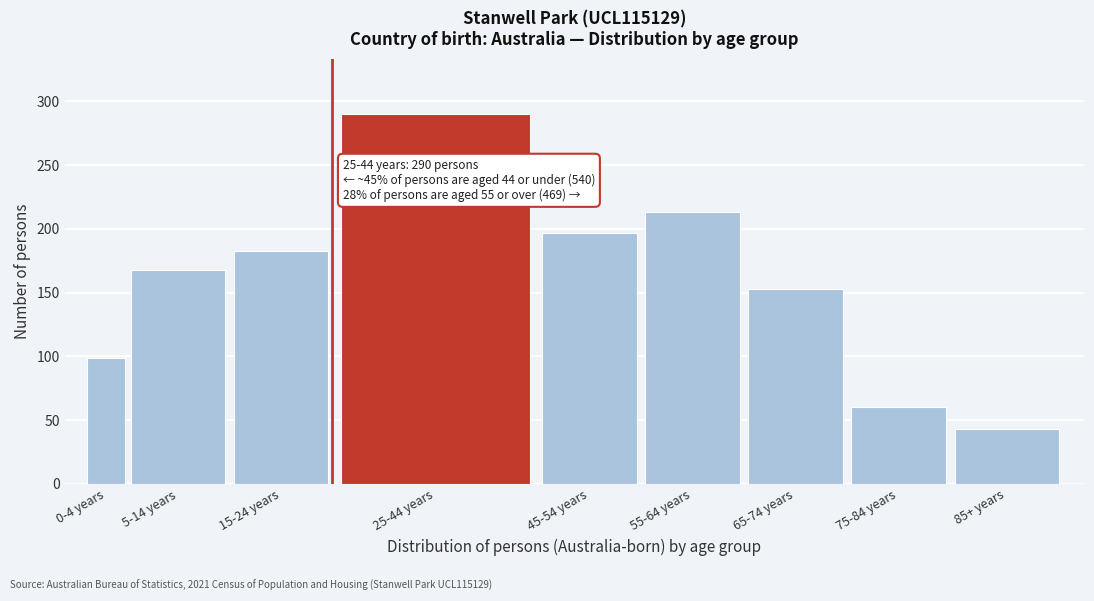

Reading right to left, transcribe all the data shown in this chart.

43	60	153	213	197	290	183	168	99